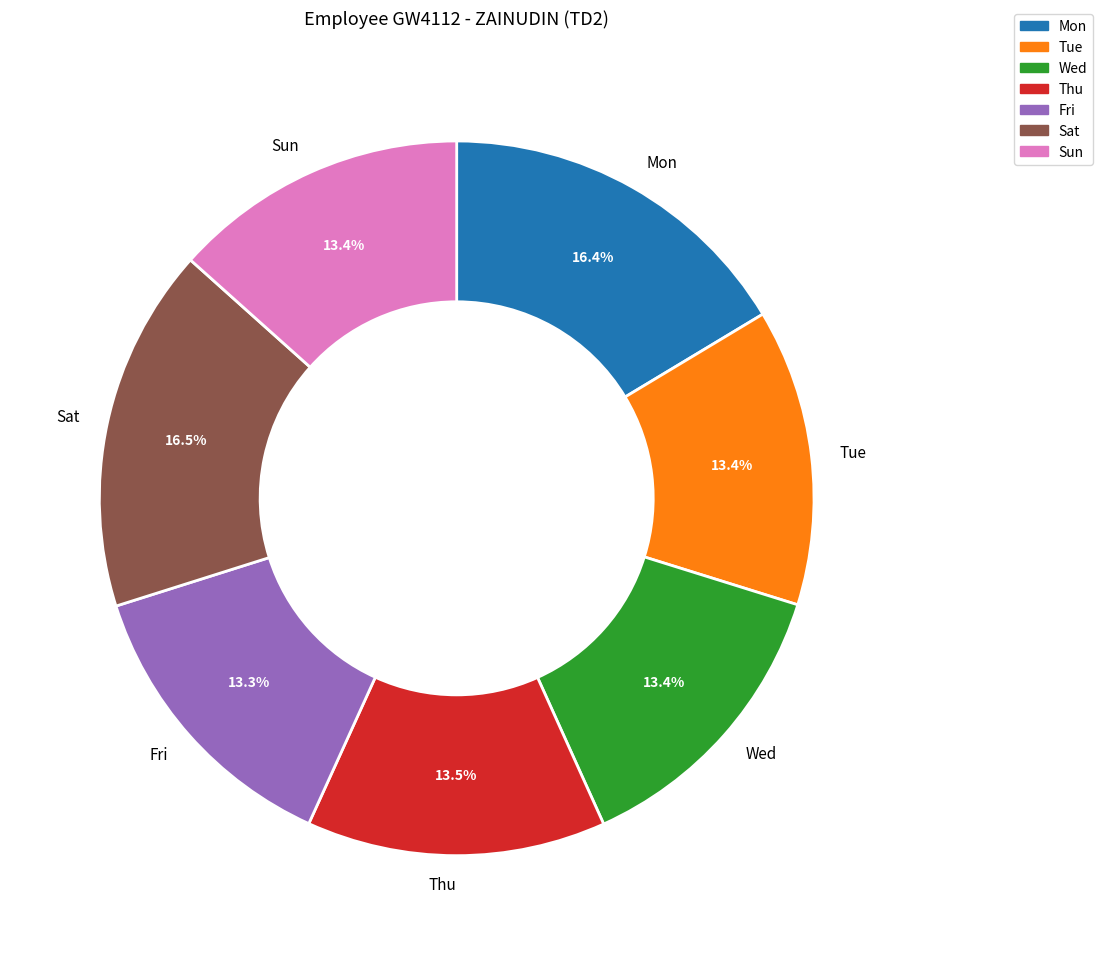

How many slices are in this pie chart?

7